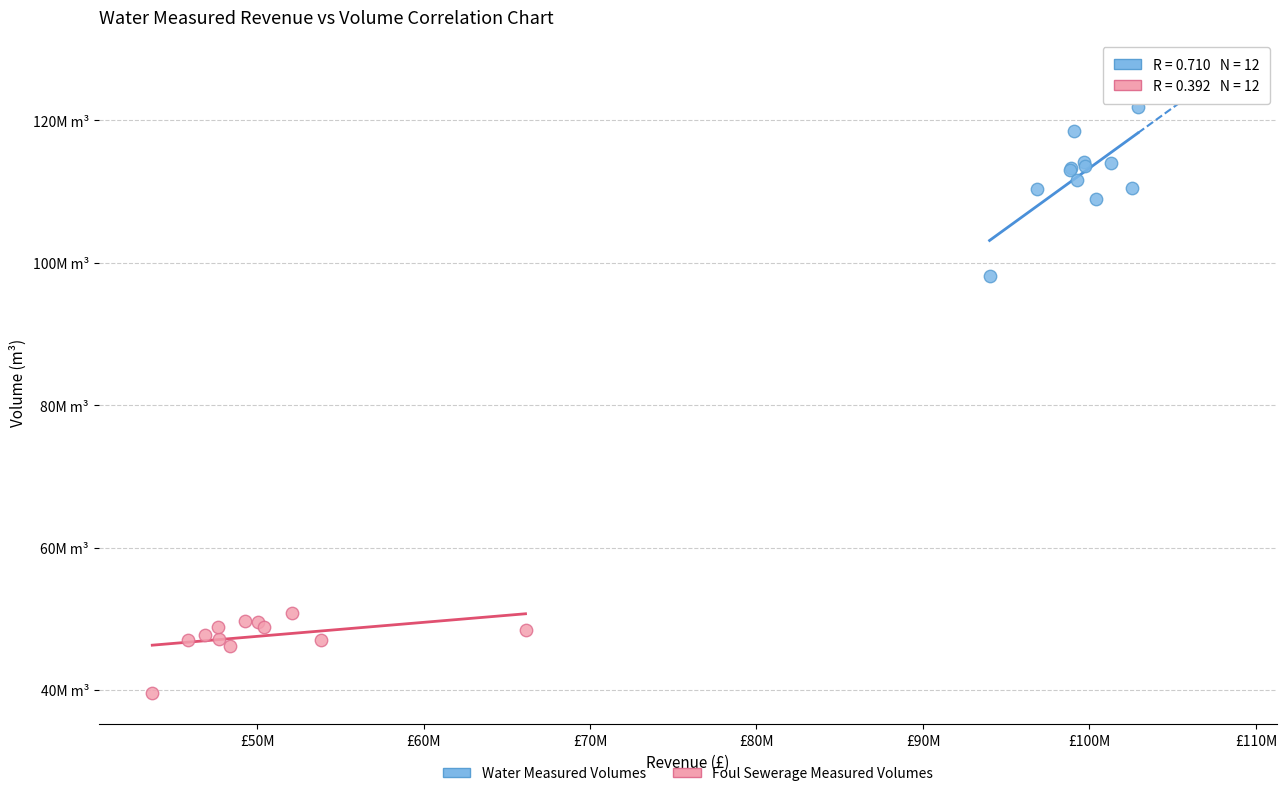

What are all the series names shown in the legend?

Water Measured Volumes, Foul Sewerage Measured Volumes